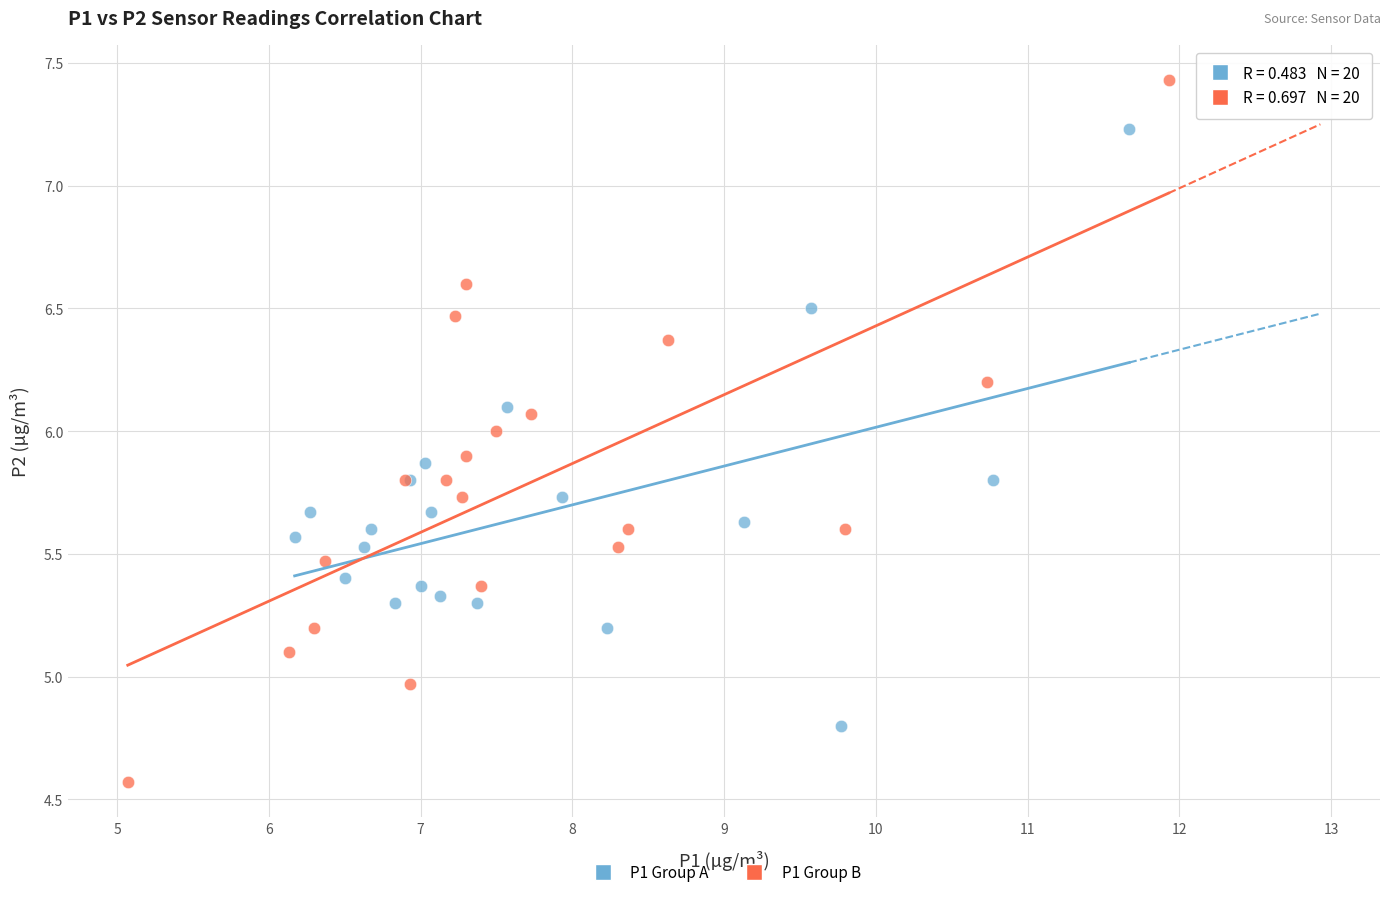

Which series contains the highest Y value?

P1 Group B